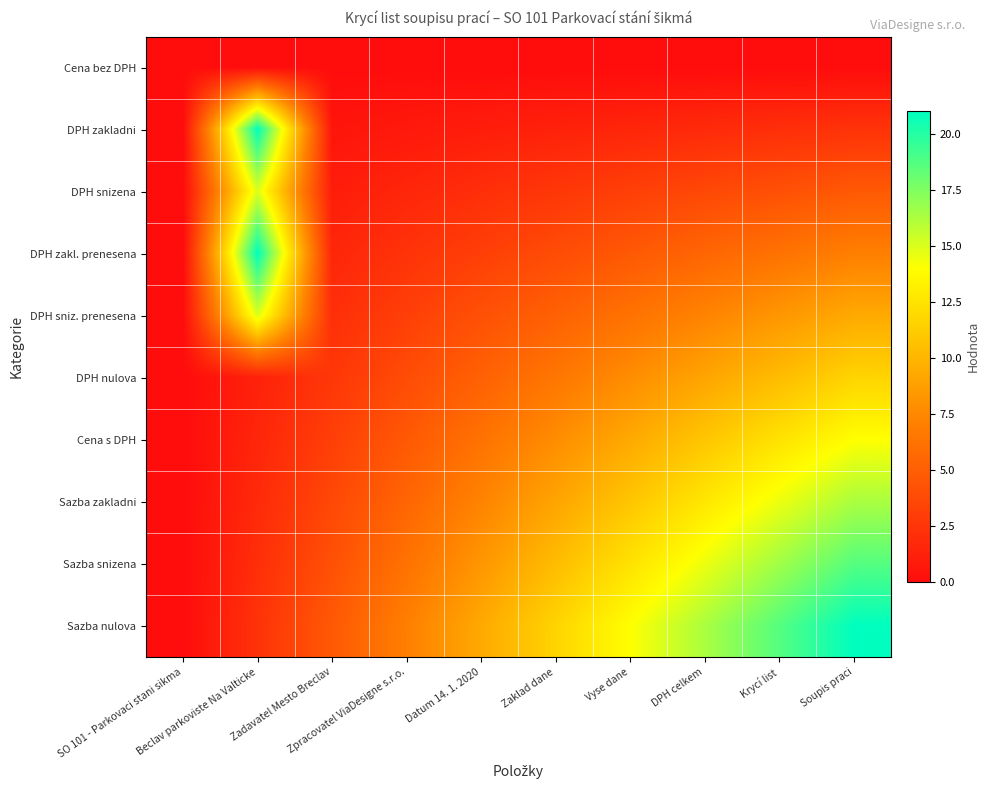

How many data points does each series have?

10